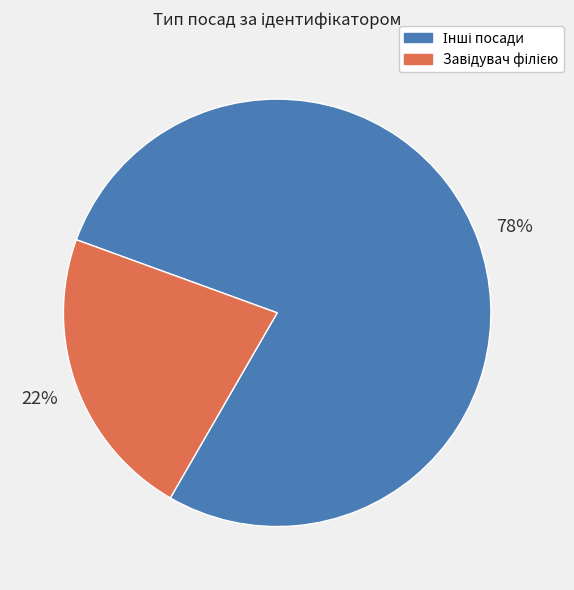

To the nearest percent, what is the average slice percentage?

50%